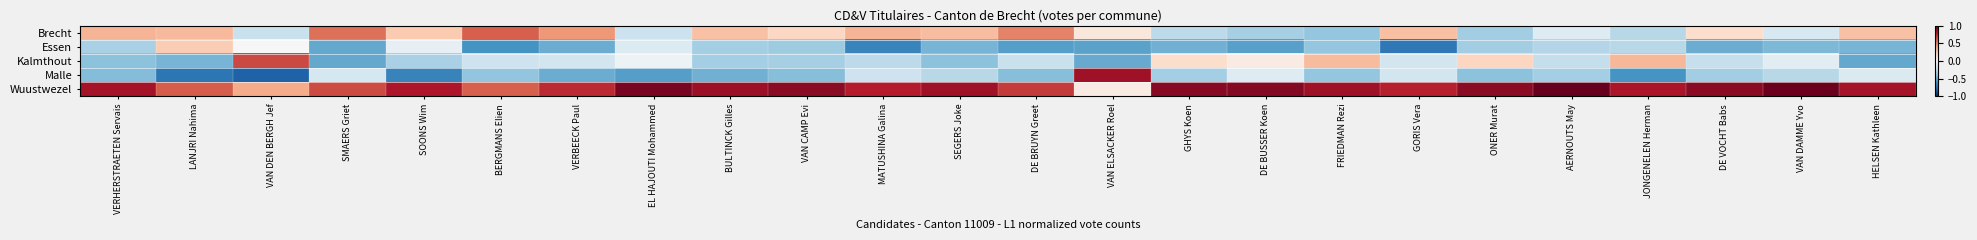

Reading left to right, transcribe all the data shown in this chart.

Brecht: VERHERSTRAETEN Servais=0.3	LANJRI Nahima=0.3	VAN DEN BERGH Jef=-0.2	SMAERS Griet=0.5	SOONS Wim=0.3	BERGMANS Elien=0.6	VERBEECK Paul=0.4	EL HAJOUTI Mohammed=-0.2	BULTINCK Gilles=0.3	VAN CAMP Evi=0.2	MATUSHINA Galina=0.3	SEGERS Joke=0.3	DE BRUYN Greet=0.5	VAN ELSACKER Roel=0.1	GHYS Koen=-0.3	DE BUSSER Koen=-0.3	FRIEDMAN Rezi=-0.4	GORIS Vera=0.3	ONER Murat=-0.4	AERNOUTS May=-0.1	JONGENELEN Herman=-0.3	DE VOCHT Babs=0.2	VAN DAMME Yvo=-0.2	HELSEN Kathleen=0.3
Essen: VERHERSTRAETEN Servais=-0.3	LANJRI Nahima=0.3	VAN DEN BERGH Jef=-0.0	SMAERS Griet=-0.5	SOONS Wim=-0.1	BERGMANS Elien=-0.6	VERBEECK Paul=-0.5	EL HAJOUTI Mohammed=-0.1	BULTINCK Gilles=-0.3	VAN CAMP Evi=-0.4	MATUSHINA Galina=-0.7	SEGERS Joke=-0.5	DE BRUYN Greet=-0.6	VAN ELSACKER Roel=-0.5	GHYS Koen=-0.5	DE BUSSER Koen=-0.5	FRIEDMAN Rezi=-0.4	GORIS Vera=-0.7	ONER Murat=-0.4	AERNOUTS May=-0.3	JONGENELEN Herman=-0.3	DE VOCHT Babs=-0.5	VAN DAMME Yvo=-0.4	HELSEN Kathleen=-0.5
Kalmthout: VERHERSTRAETEN Servais=-0.4	LANJRI Nahima=-0.5	VAN DEN BERGH Jef=0.7	SMAERS Griet=-0.5	SOONS Wim=-0.3	BERGMANS Elien=-0.2	VERBEECK Paul=-0.2	EL HAJOUTI Mohammed=-0.1	BULTINCK Gilles=-0.3	VAN CAMP Evi=-0.3	MATUSHINA Galina=-0.3	SEGERS Joke=-0.4	DE BRUYN Greet=-0.2	VAN ELSACKER Roel=-0.5	GHYS Koen=0.2	DE BUSSER Koen=0.1	FRIEDMAN Rezi=0.3	GORIS Vera=-0.2	ONER Murat=0.2	AERNOUTS May=-0.2	JONGENELEN Herman=0.3	DE VOCHT Babs=-0.2	VAN DAMME Yvo=-0.1	HELSEN Kathleen=-0.5
Malle: VERHERSTRAETEN Servais=-0.4	LANJRI Nahima=-0.7	VAN DEN BERGH Jef=-0.8	SMAERS Griet=-0.2	SOONS Wim=-0.7	BERGMANS Elien=-0.4	VERBEECK Paul=-0.5	EL HAJOUTI Mohammed=-0.6	BULTINCK Gilles=-0.5	VAN CAMP Evi=-0.4	MATUSHINA Galina=-0.2	SEGERS Joke=-0.3	DE BRUYN Greet=-0.4	VAN ELSACKER Roel=0.8	GHYS Koen=-0.3	DE BUSSER Koen=-0.1	FRIEDMAN Rezi=-0.4	GORIS Vera=-0.2	ONER Murat=-0.4	AERNOUTS May=-0.3	JONGENELEN Herman=-0.6	DE VOCHT Babs=-0.4	VAN DAMME Yvo=-0.3	HELSEN Kathleen=-0.1
Wuustwezel: VERHERSTRAETEN Servais=0.8	LANJRI Nahima=0.6	VAN DEN BERGH Jef=0.4	SMAERS Griet=0.6	SOONS Wim=0.8	BERGMANS Elien=0.6	VERBEECK Paul=0.7	EL HAJOUTI Mohammed=1.0	BULTINCK Gilles=0.9	VAN CAMP Evi=0.9	MATUSHINA Galina=0.8	SEGERS Joke=0.8	DE BRUYN Greet=0.7	VAN ELSACKER Roel=0.1	GHYS Koen=0.9	DE BUSSER Koen=0.9	FRIEDMAN Rezi=0.8	GORIS Vera=0.8	ONER Murat=0.9	AERNOUTS May=1.0	JONGENELEN Herman=0.8	DE VOCHT Babs=0.9	VAN DAMME Yvo=1.0	HELSEN Kathleen=0.8